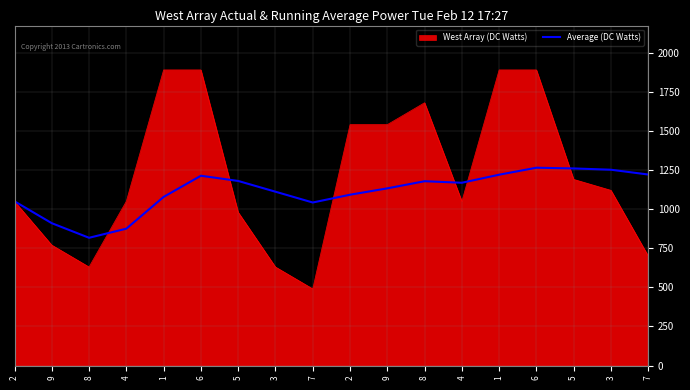

Which has a higher value, 2 or 3?

3